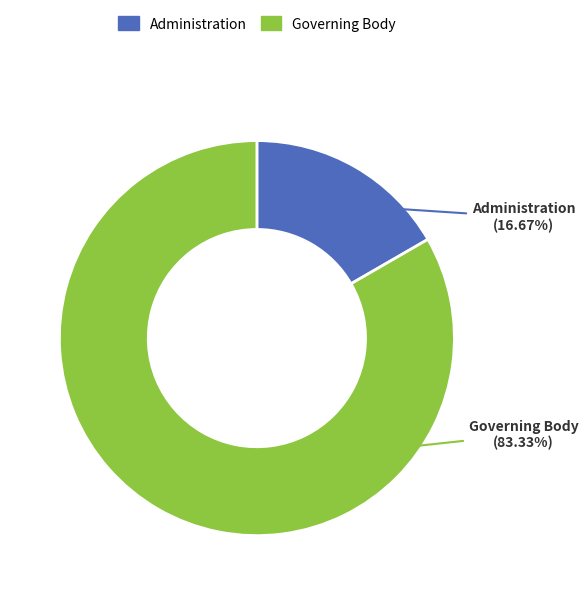

What percentage do Administration and Governing Body together represent?

100.0%